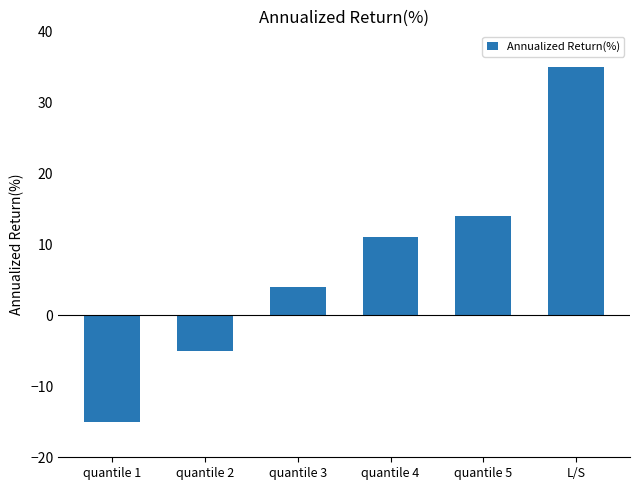

How many values are below zero?

2